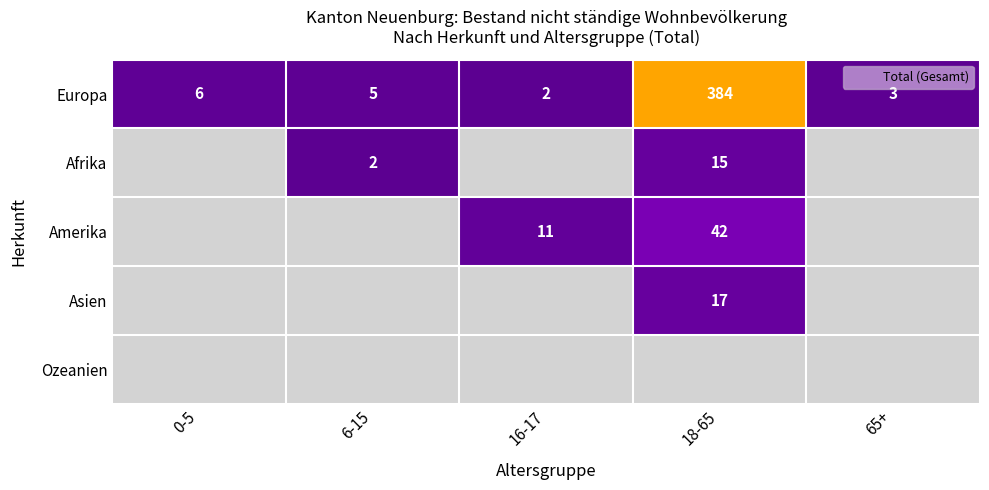

Between 0-5 and 65+, which is larger?

0-5